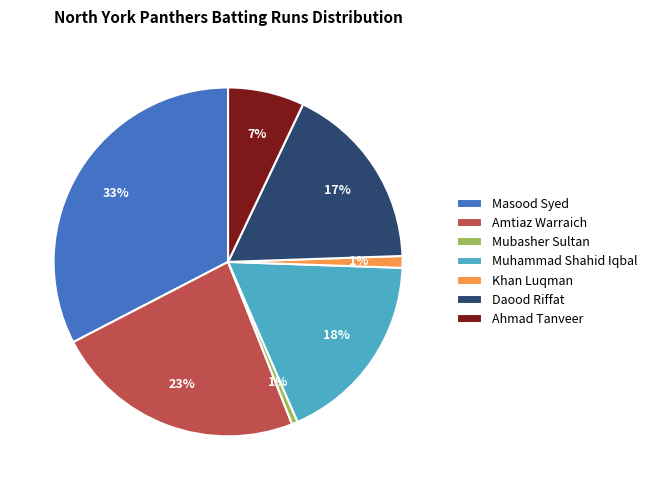

Is Daood Riffat the majority of the pie?

No